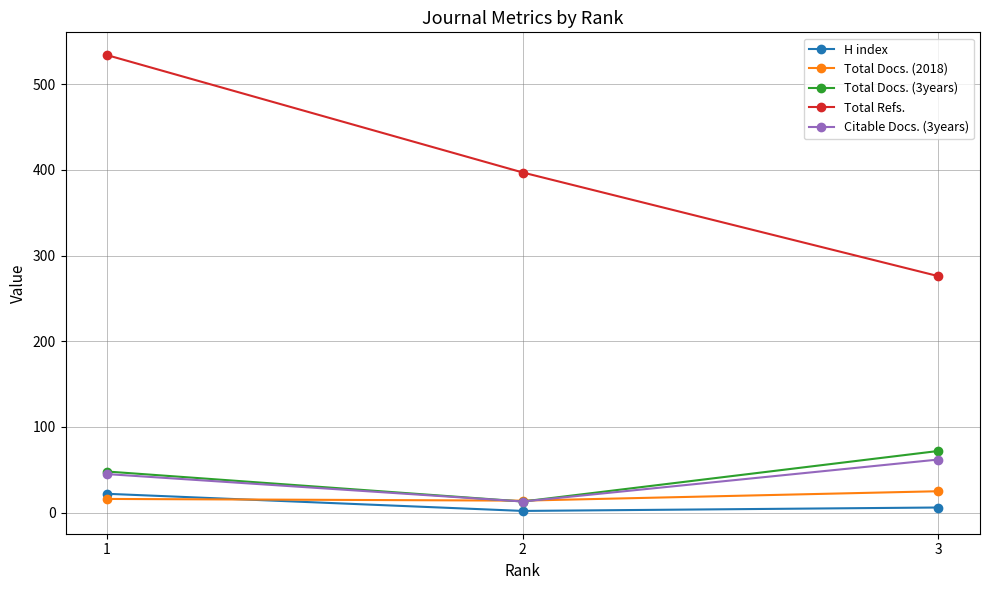

Does the chart have visible grid lines?

Yes